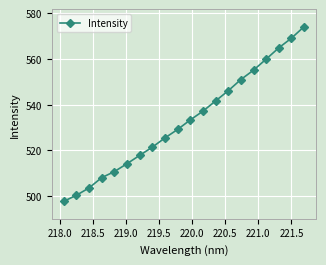

Reading left to right, list all the values displayed in this chart.

497.8	500.4	503.6	508.1	510.7	514.2	517.8	521.4	525.5	529.2	533.3	537.1	541.6	546.1	551.0	555.1	559.9	564.8	569.0	574.1